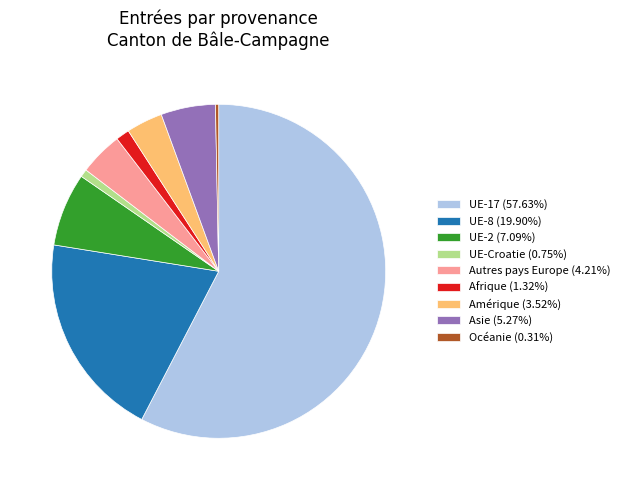

Is there a majority slice in this chart?

Yes